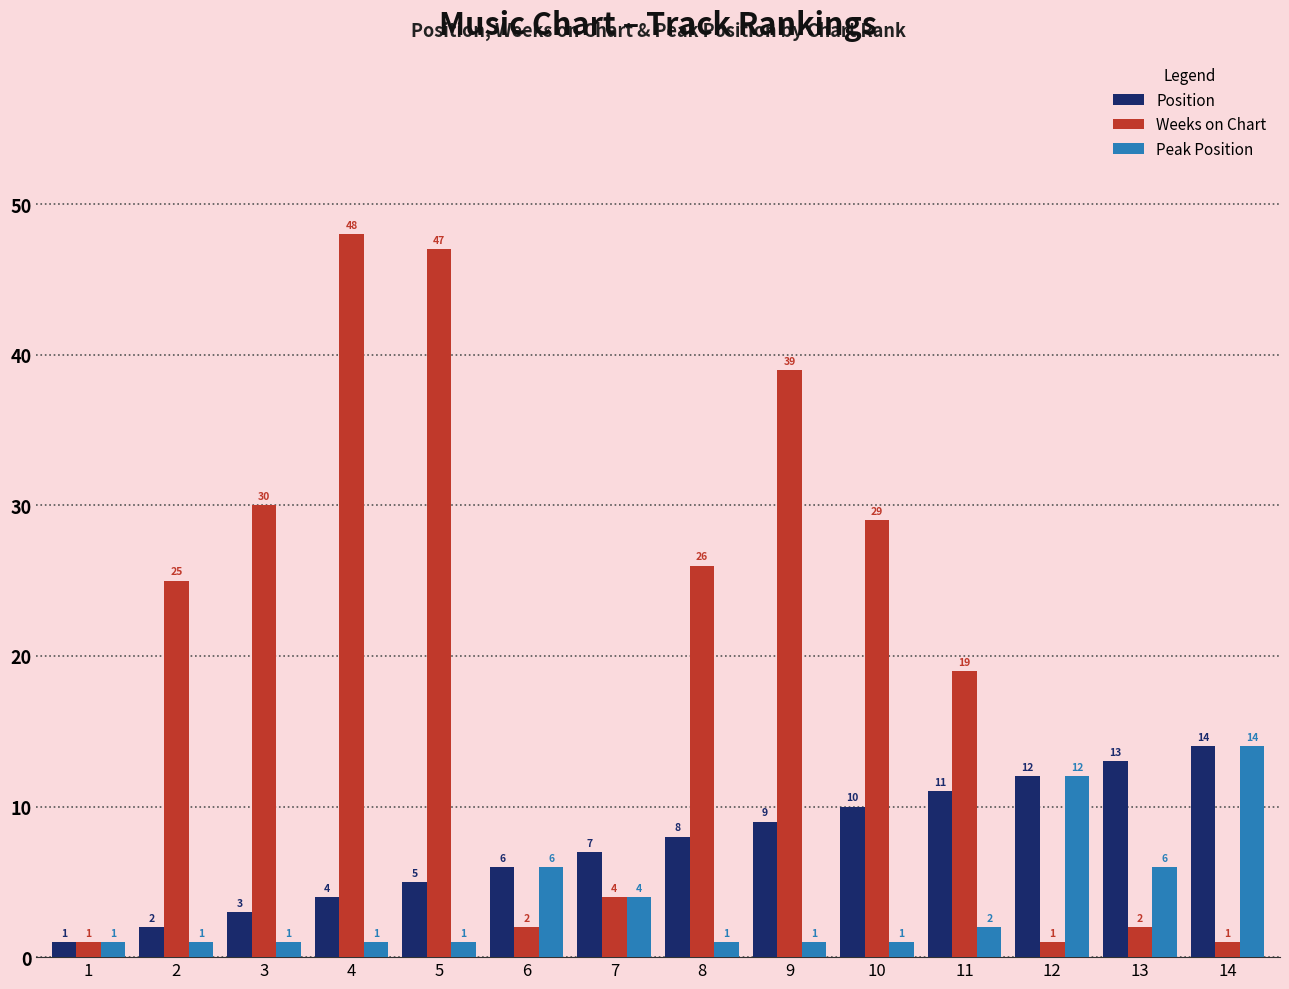

Is the value of Peak Position at 8 greater than the value of Position at 2?

No